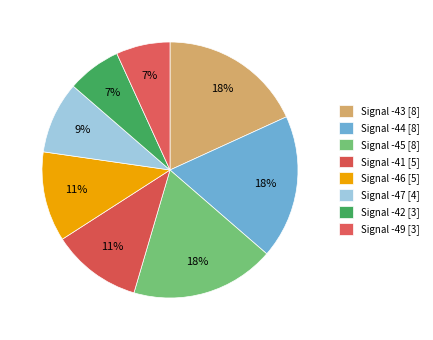

How many segments does this pie chart have?

8